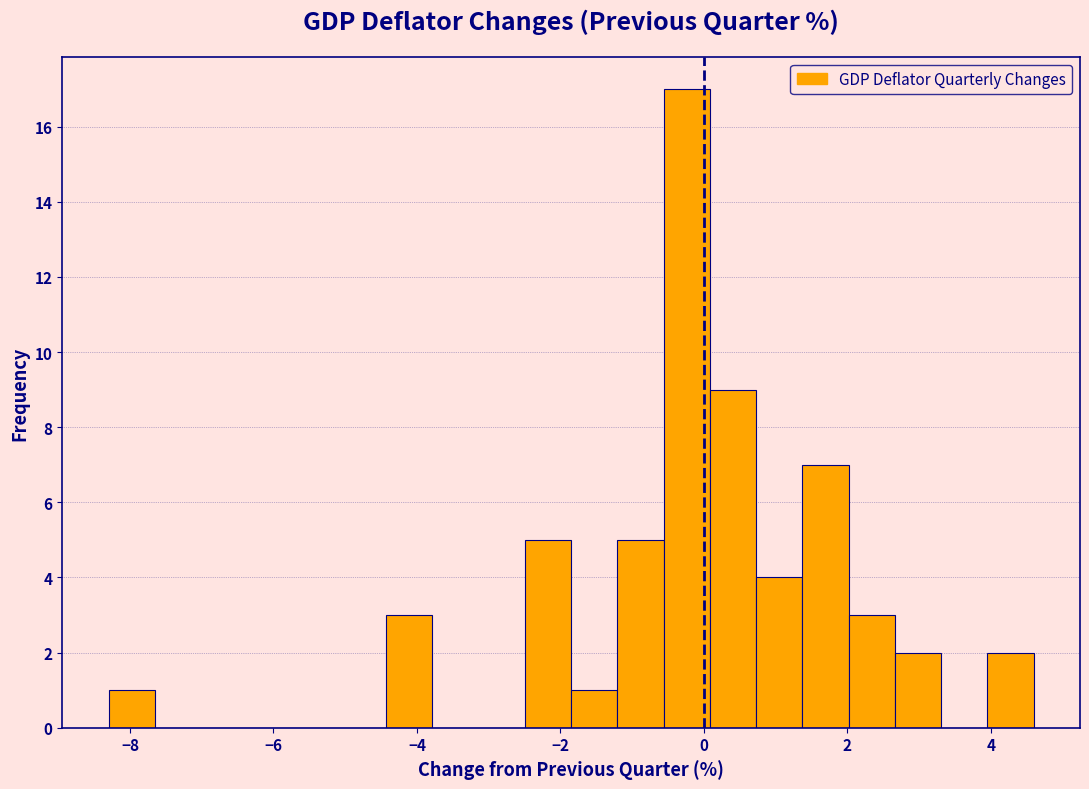

Around what value on the x-axis is the tallest bar? Give the approximate position of its centre, as read against the axis.

-0.2